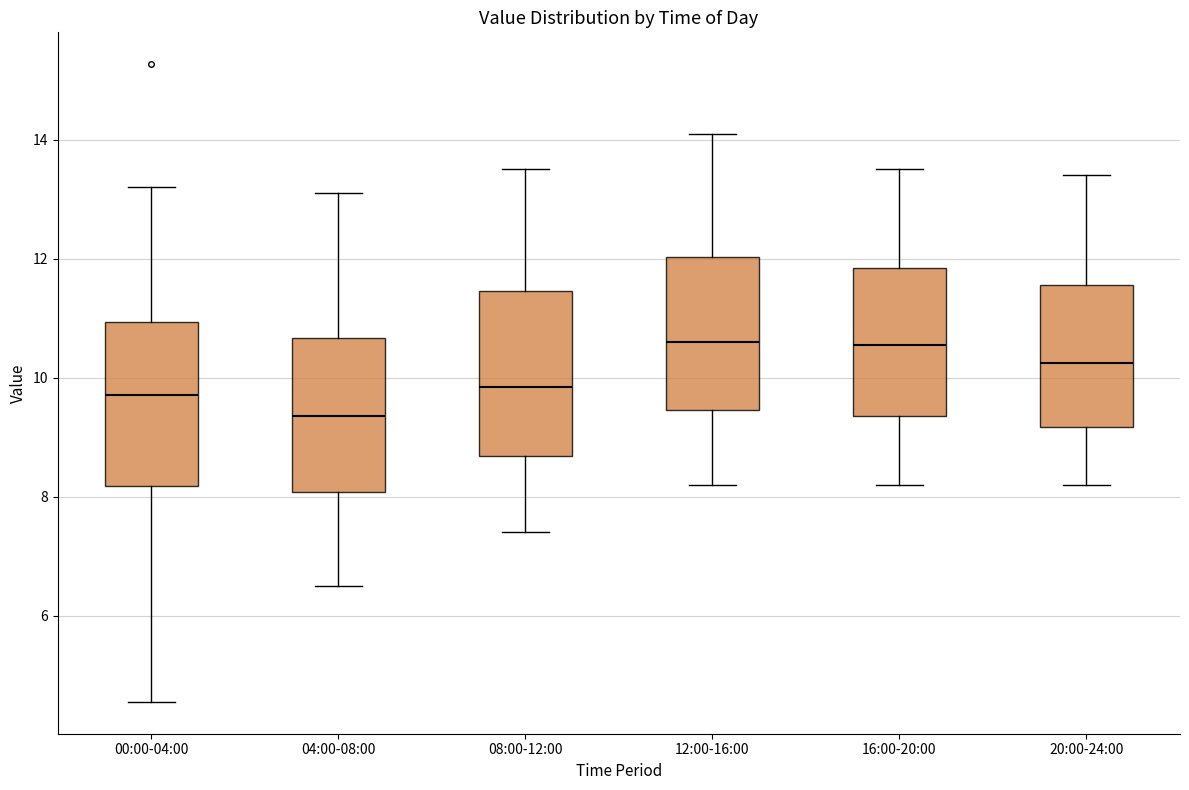

Where is the lower edge of the box for 16:00-20:00 on the y-axis? The values are not printed on the chart, so give them approximately, as read against the axis.

9.4